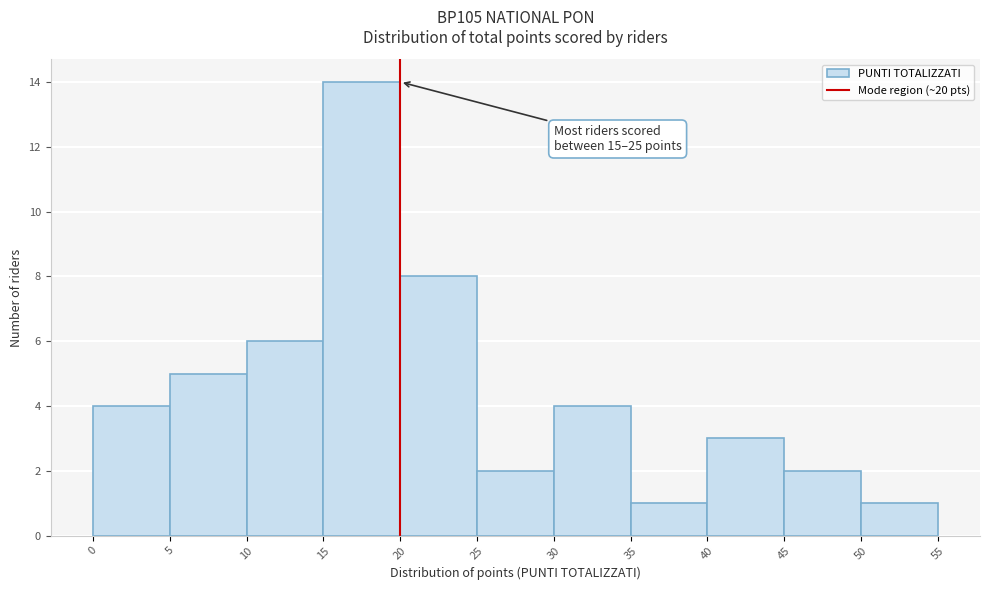

Over which range of the x-axis is the bar tallest?

15 to 20